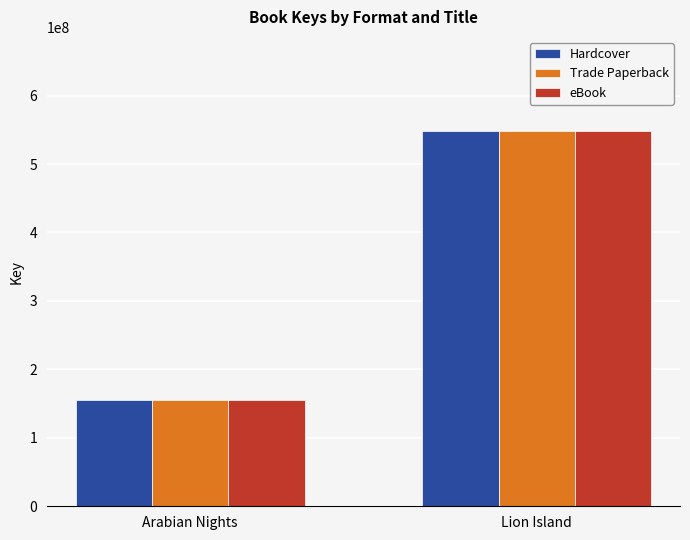

List the labels in order of Hardcover value, smallest first.

Arabian Nights, Lion Island